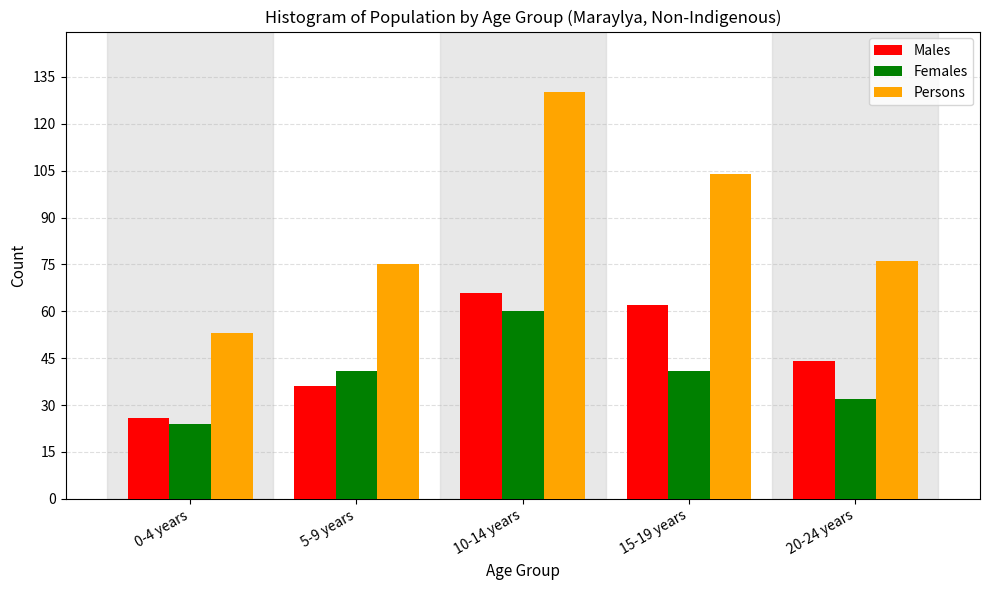

Reading left to right, list all the values displayed in this chart.

Males: 26	36	66	62	44
Females: 24	41	60	41	32
Persons: 53	75	130	104	76